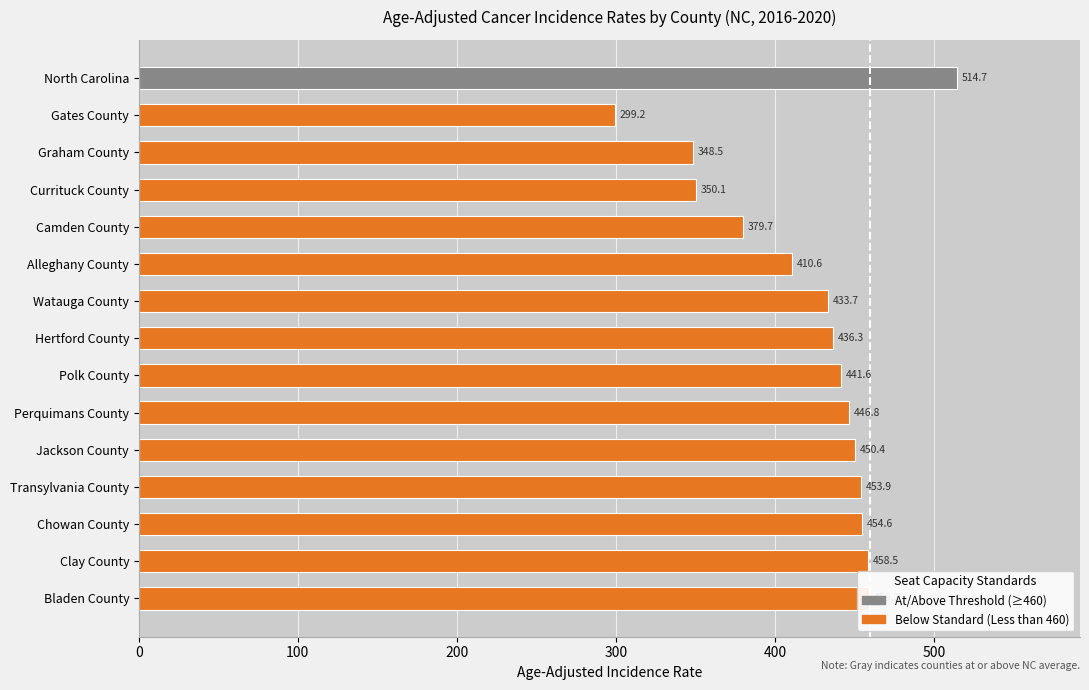

Rank the categories by value from highest to lowest.

North Carolina, Bladen County, Clay County, Chowan County, Transylvania County, Jackson County, Perquimans County, Polk County, Hertford County, Watauga County, Alleghany County, Camden County, Currituck County, Graham County, Gates County